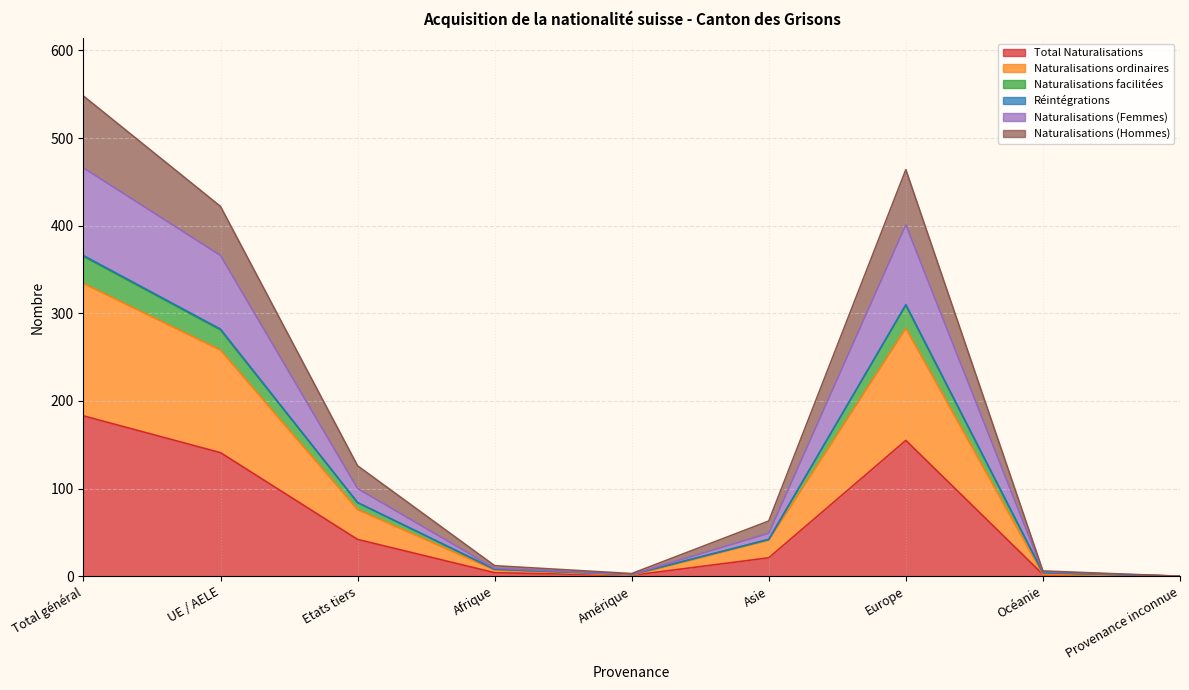

How many interior local valleys does the Total Naturalisations series have?

1